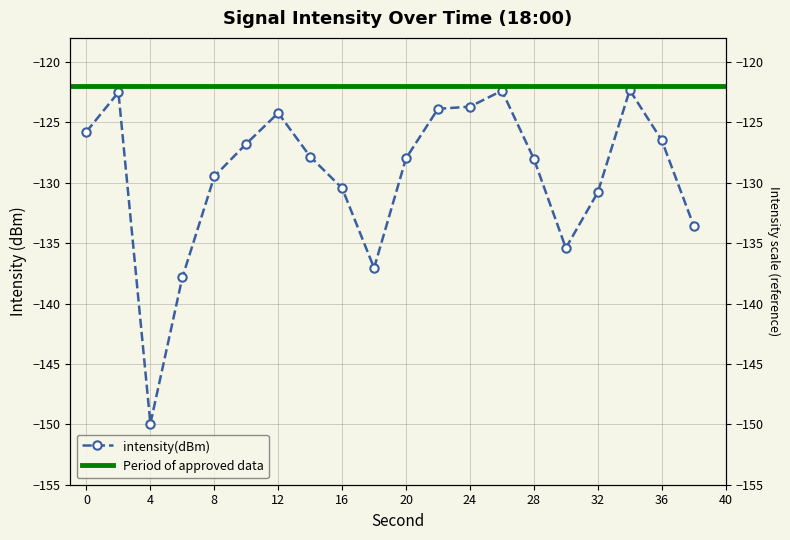

List the labels in order of value, smallest first.

4, 6, 18, 30, 38, 32, 16, 8, 28, 20, 14, 10, 36, 0, 12, 22, 24, 2, 26, 34